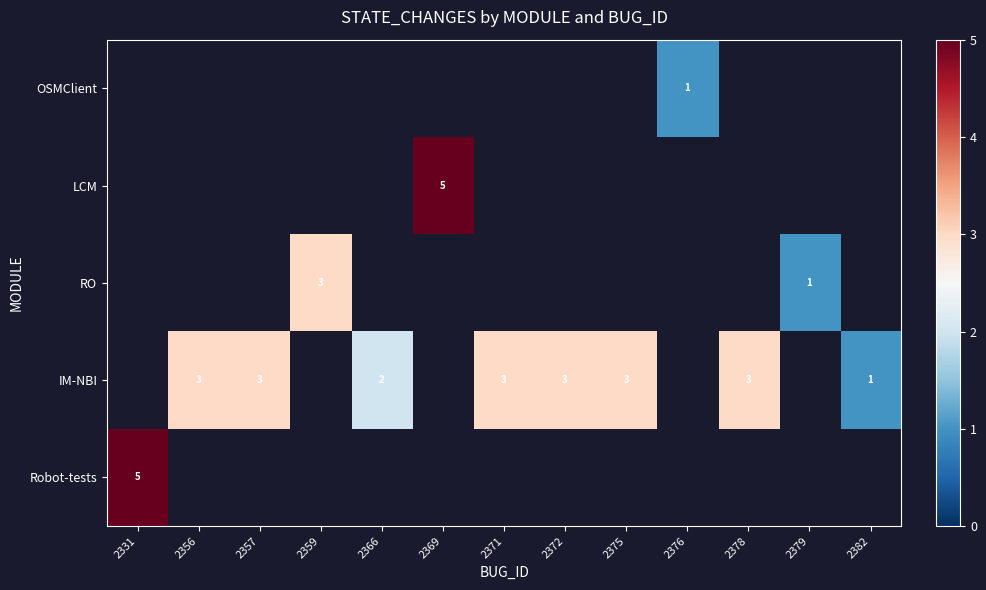

Count the number of categories in the chart.

13